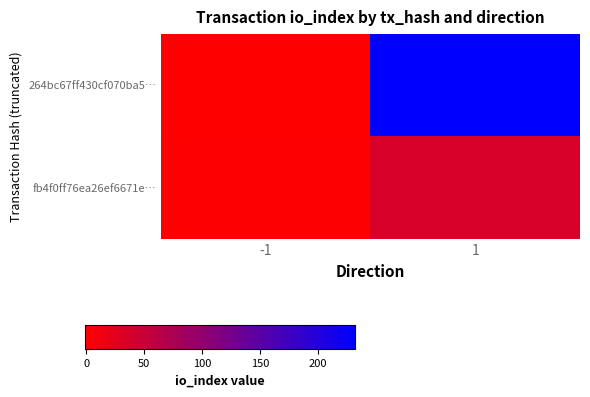

What is the total value across all series at 1?

268